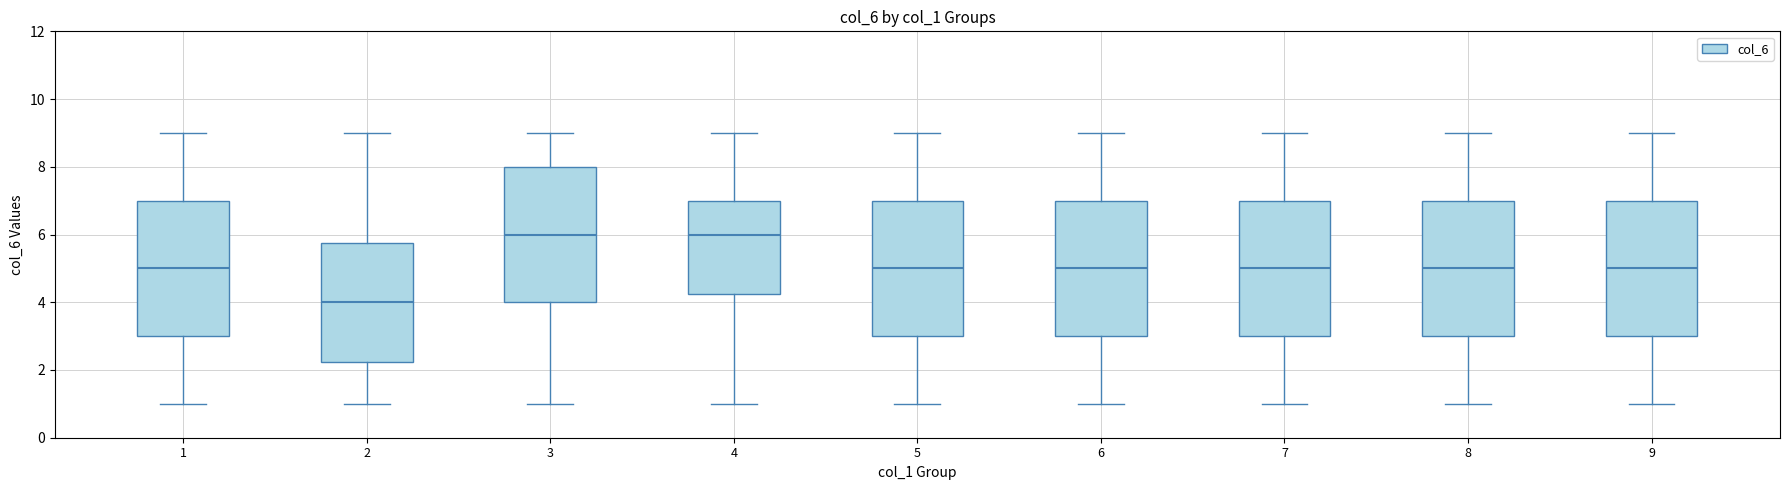

Where does the upper whisker of the box at x = 5 end on the y-axis? The values are not printed on the chart, so give them approximately, as read against the axis.

9.0